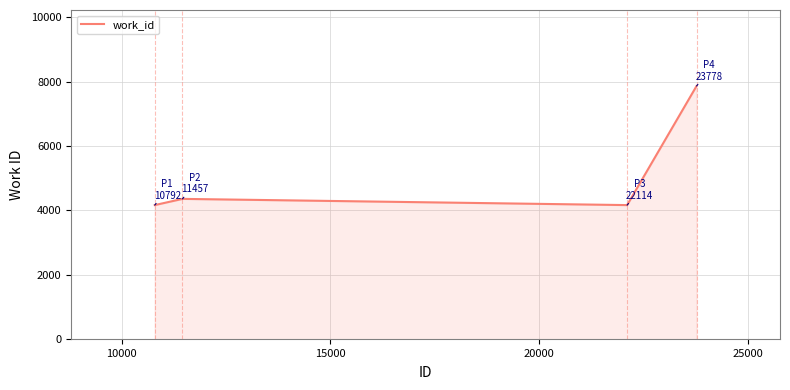

How many values are below 4360?

2